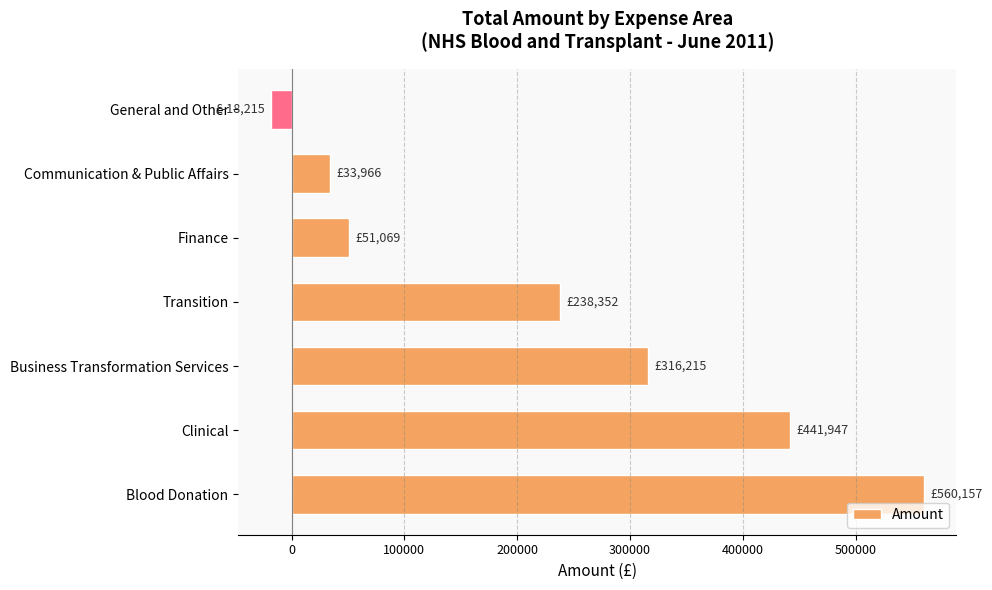

Between Business Transformation Services and Finance, which is larger?

Business Transformation Services